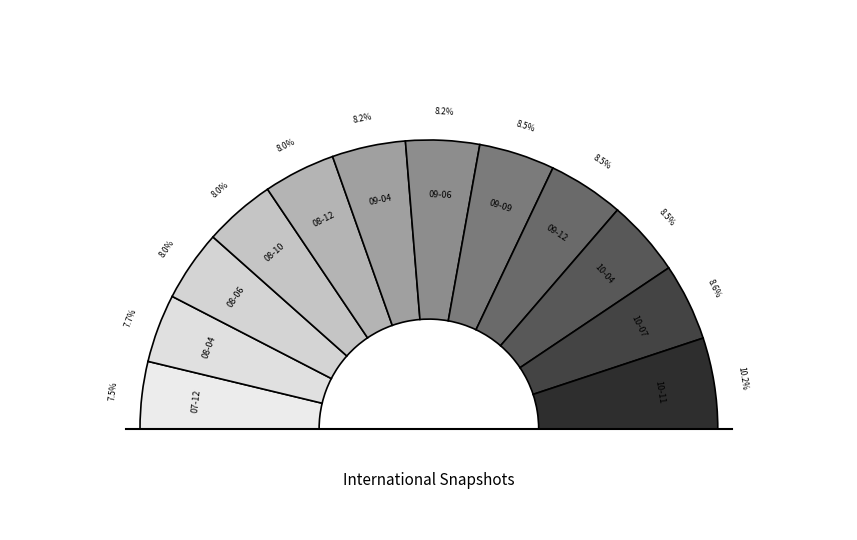

Which has a higher value, 2008-04-01 or 2010-11-17?

2010-11-17